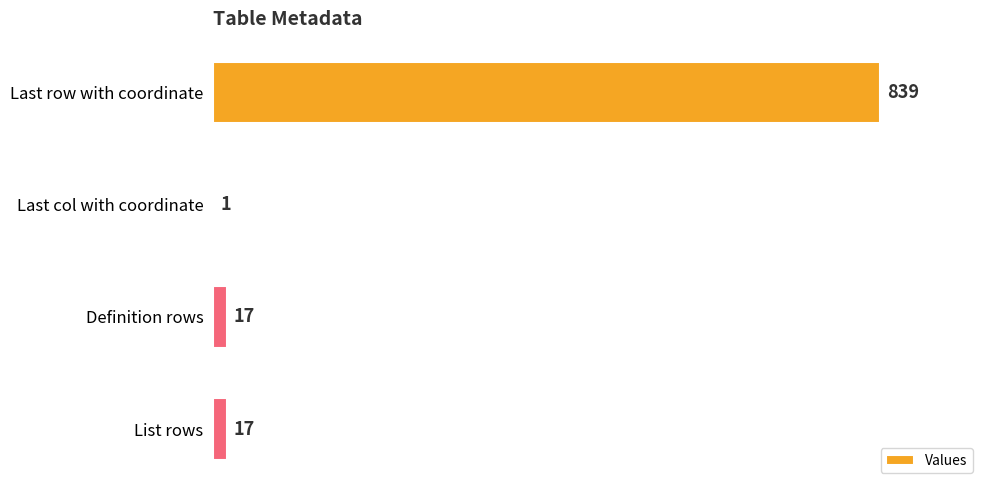

How many series are shown in this chart?

1